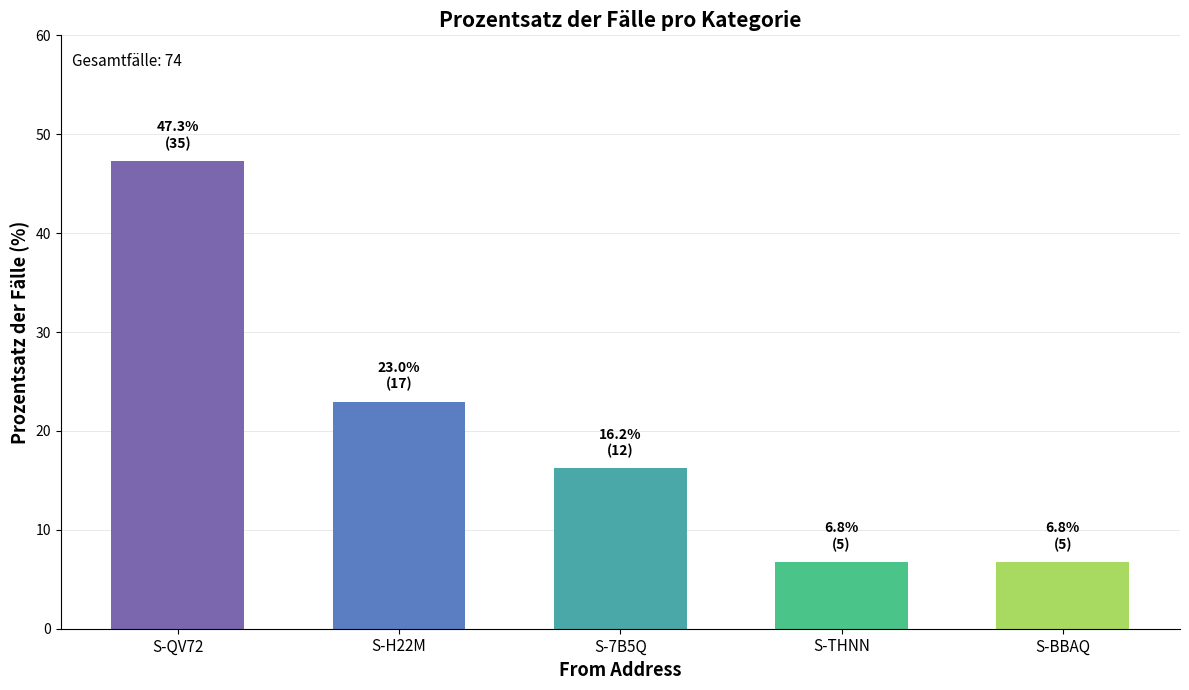

What position from the right is S-QV72?

5